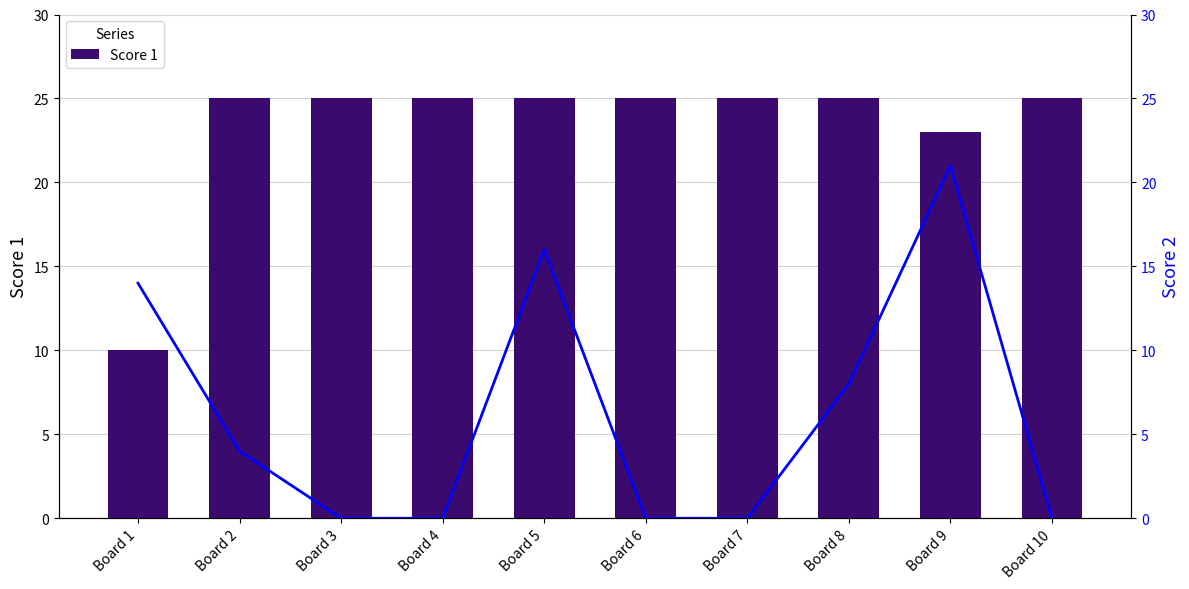

Rank the series by their maximum value, from lowest to highest.

Score 2, Score 1